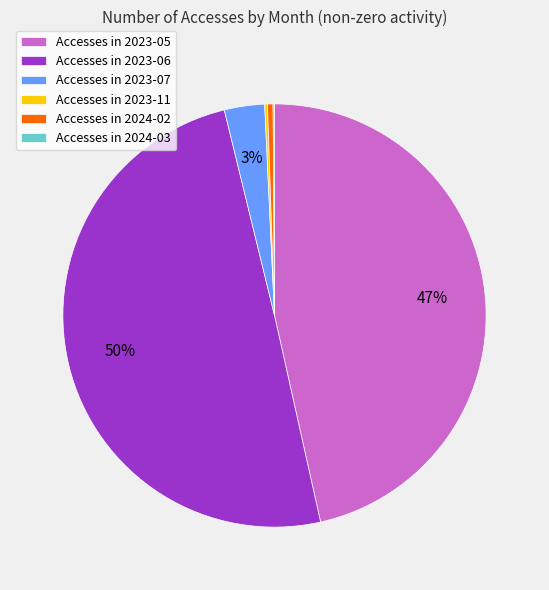

What is the largest slice in the pie chart?

Accesses in 2023-06